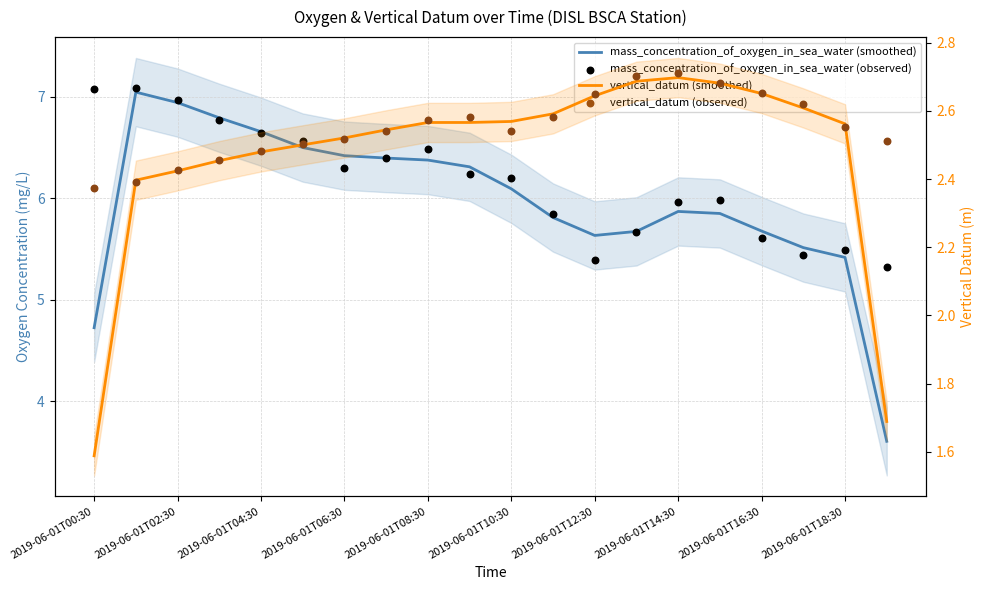

What are all the series names shown in the legend?

mass_concentration_of_oxygen_in_sea_water (smoothed), mass_concentration_of_oxygen_in_sea_water (observed), vertical_datum (smoothed), vertical_datum (observed)